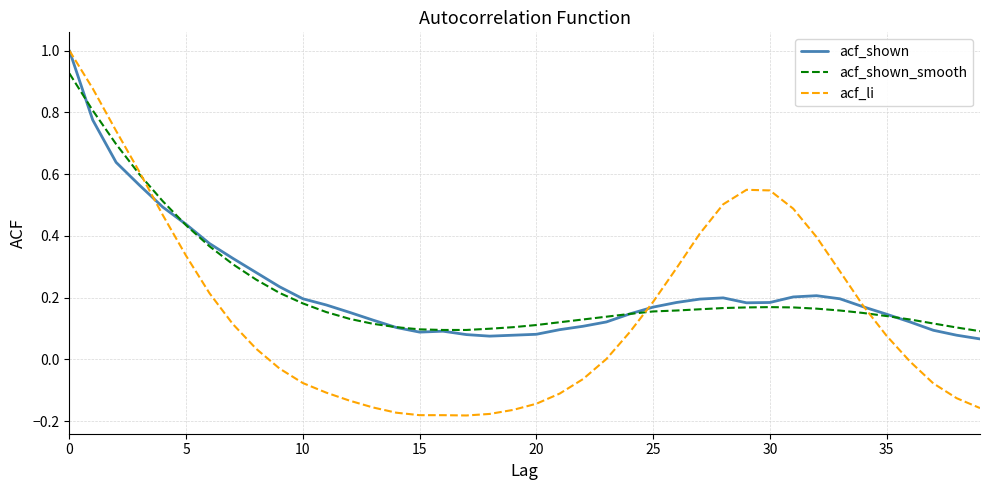

Which series has the widest spread of values?

acf_li